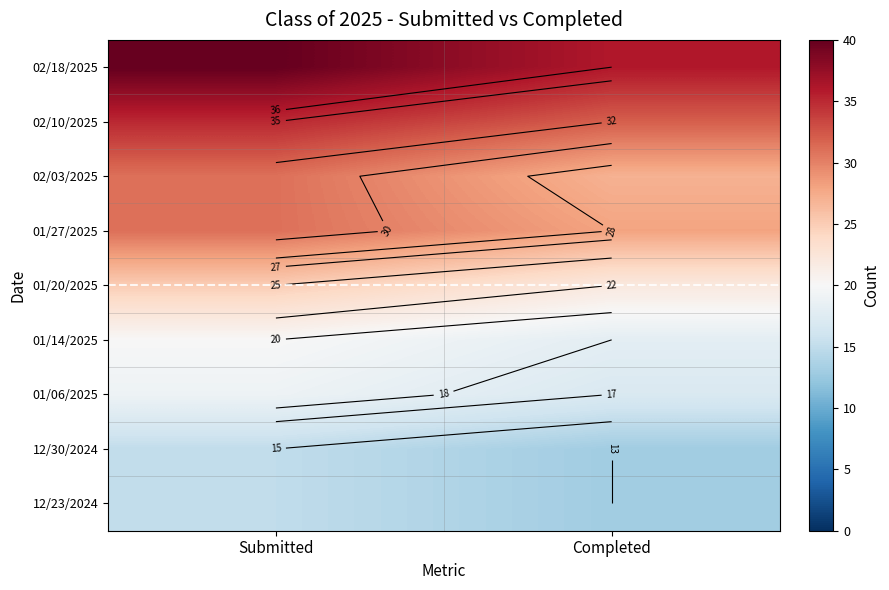

At which category is the sum across all series the highest?

Submitted